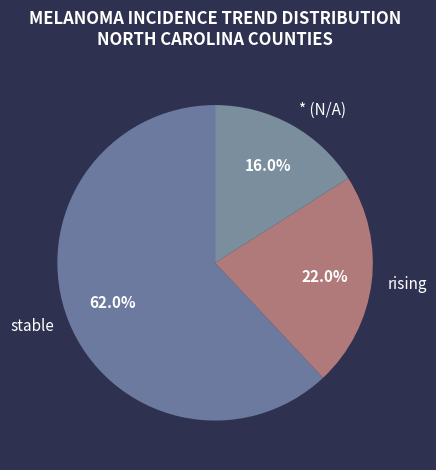

Between * (N/A) and stable, which is larger?

stable